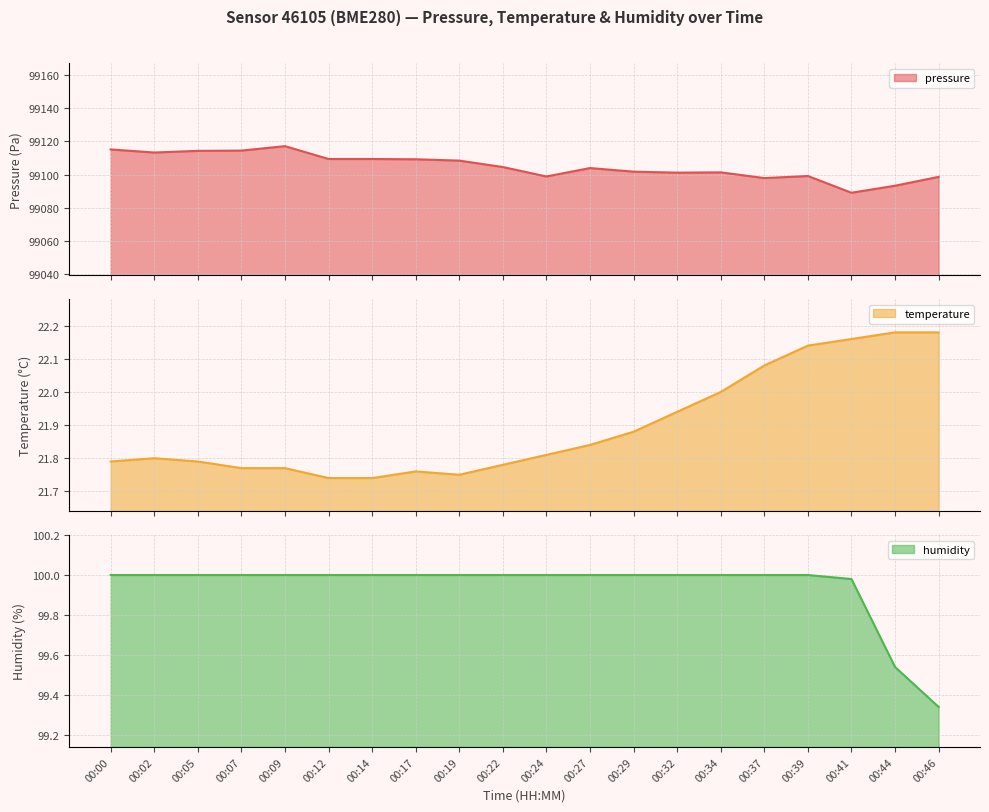

Between 00:22 and 00:34, which series saw the biggest shift?

pressure